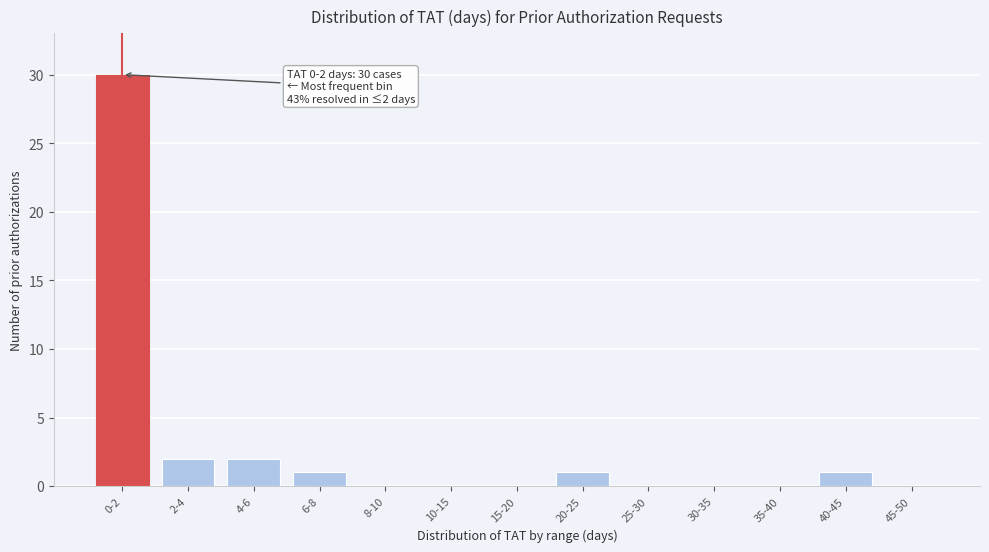

Reading left to right, what are all the values shown in this chart?

0-2=30	2-4=2	4-6=2	6-8=1	8-10=0	10-15=0	15-20=0	20-25=1	25-30=0	30-35=0	35-40=0	40-45=1	45-50=0